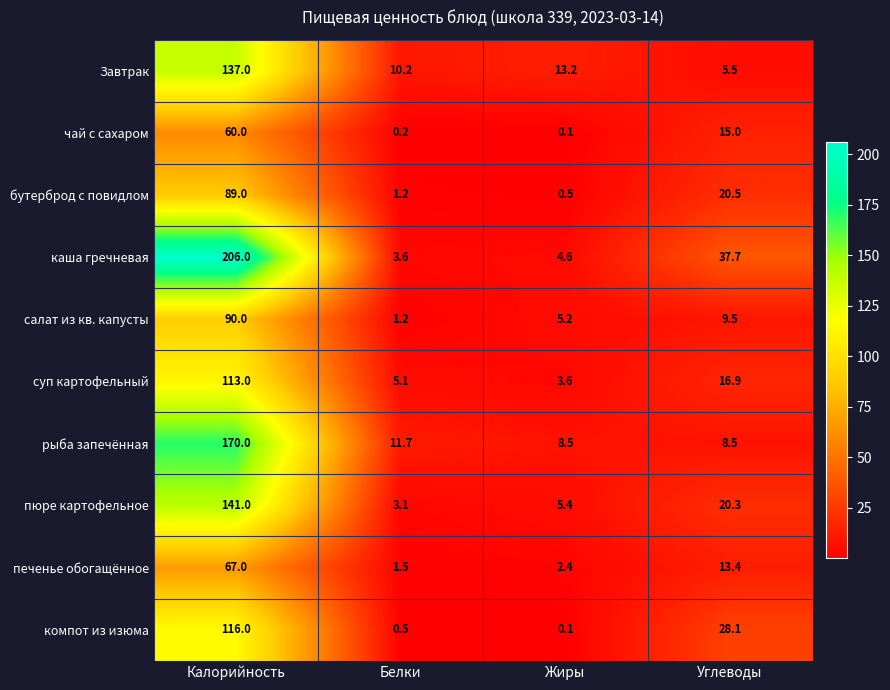

What is the difference between the highest and lowest values at Калорийность?

146.0